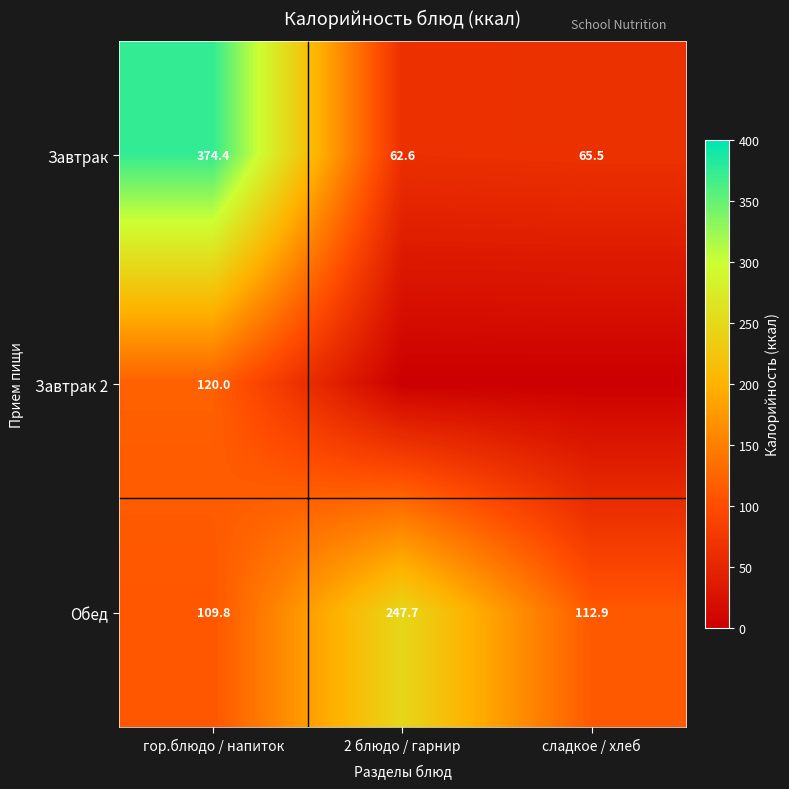

Is the value of Завтрак at сладкое / хлеб greater than the value of Обед at сладкое / хлеб?

No